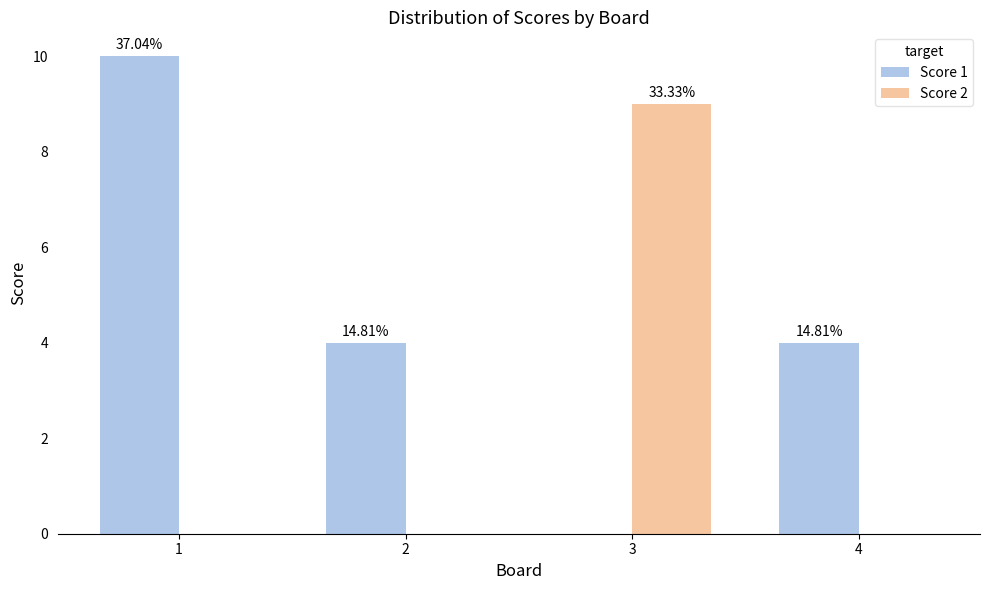

Which label corresponds to the largest value in the chart?

1